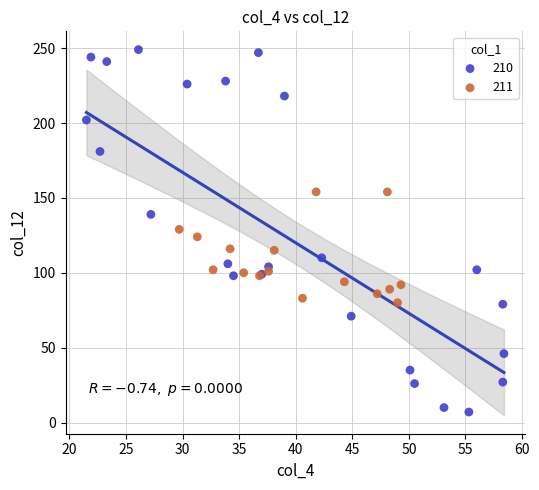

Which series has the largest Y range (max minus min)?

210